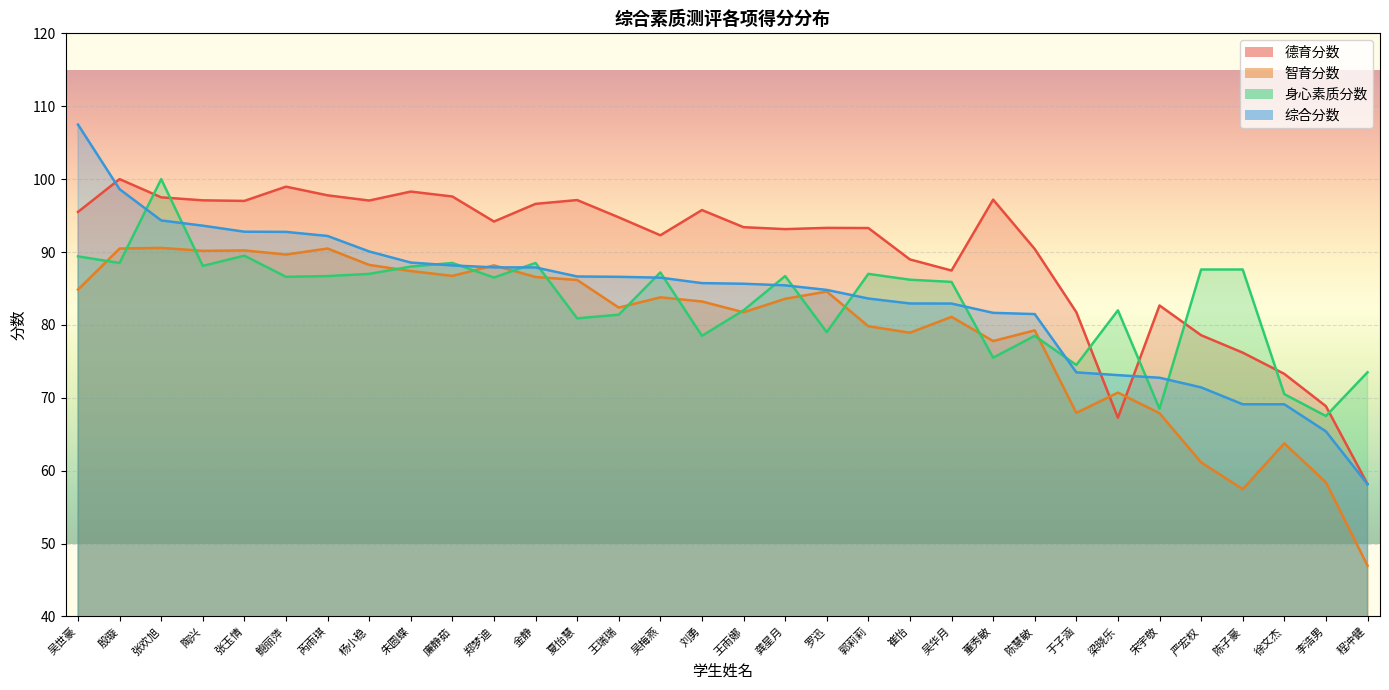

The value of 德育分数 at 崔怡 is 89.0. True or false?

True